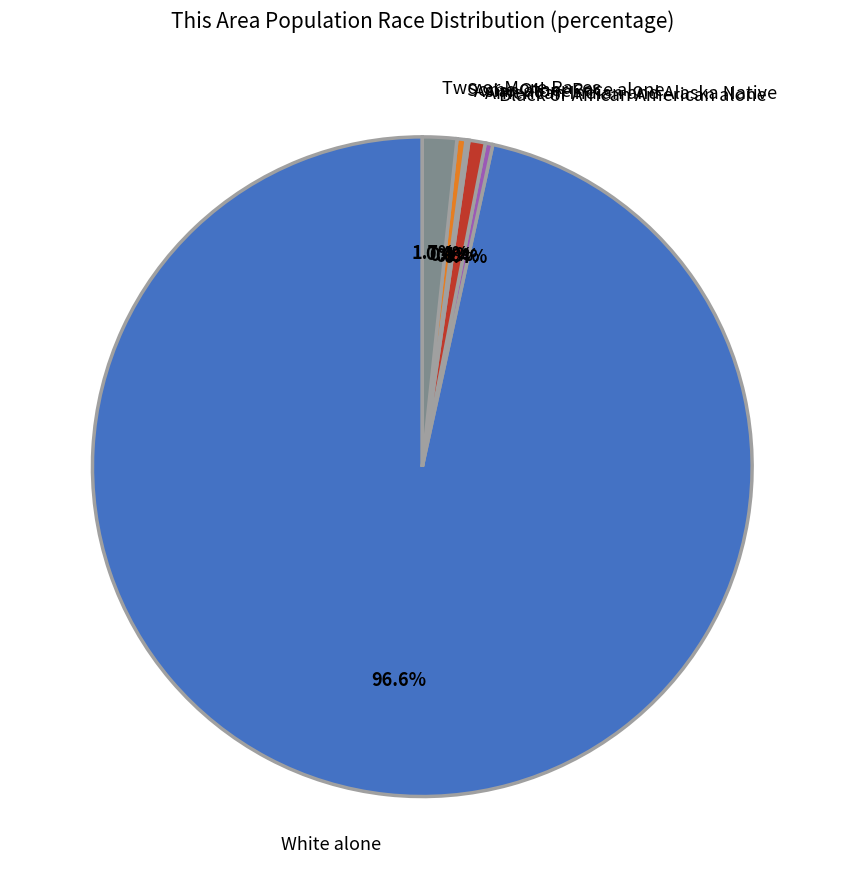

Which slice is the largest?

White alone